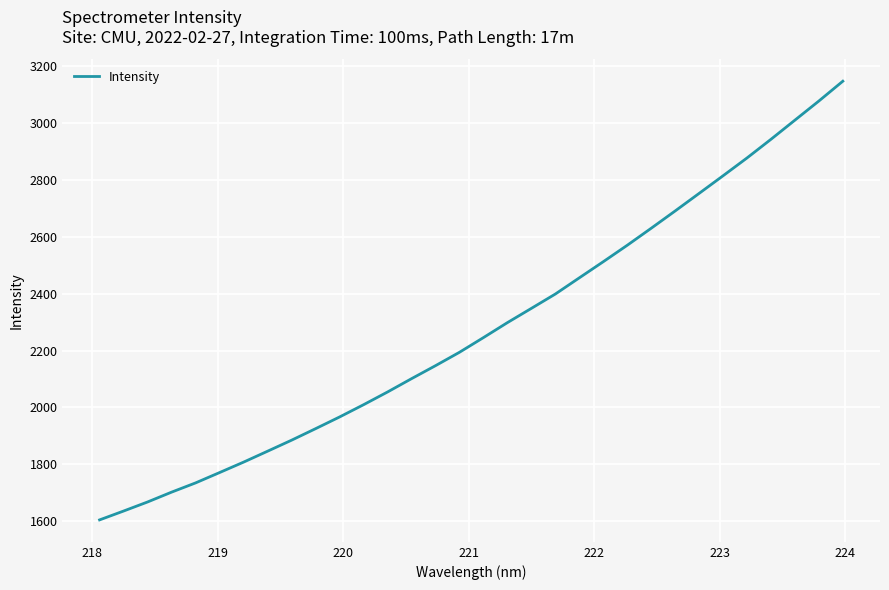

What is the minimum value shown in the chart?

1604.2